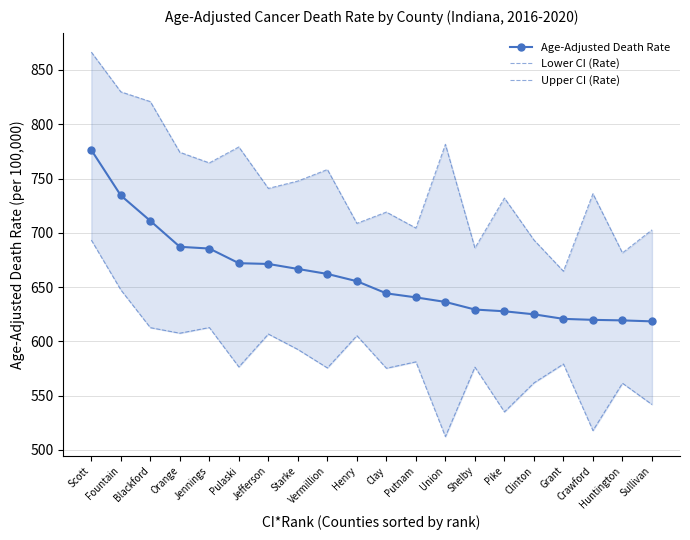

Is it true that Age-Adjusted Death Rate equals 1220.6 at Orange?

False